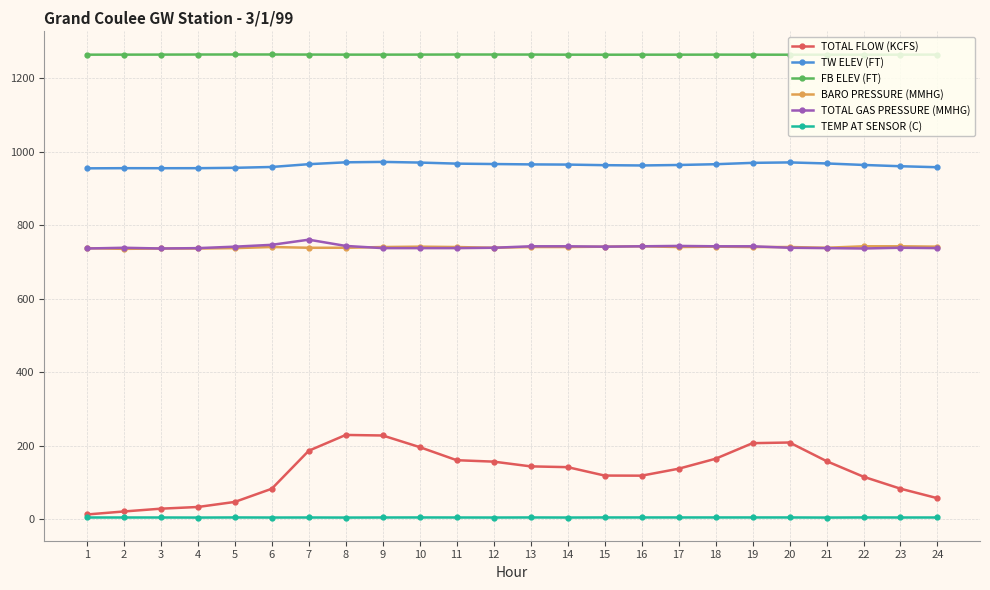

The value of TW ELEV (FT) at 5 is 1614.8. True or false?

False